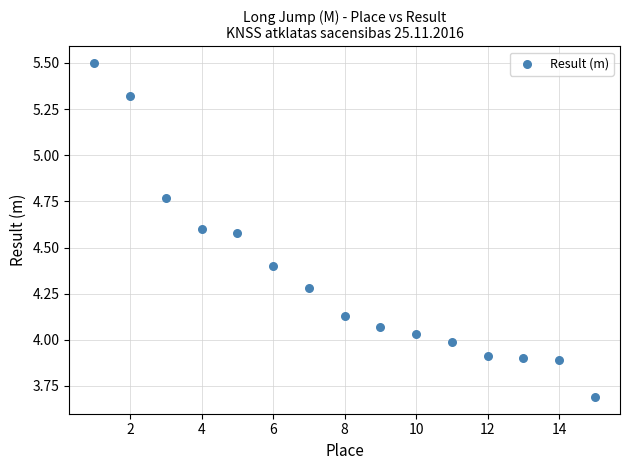

What is the range of X values (max minus min)?

14.0